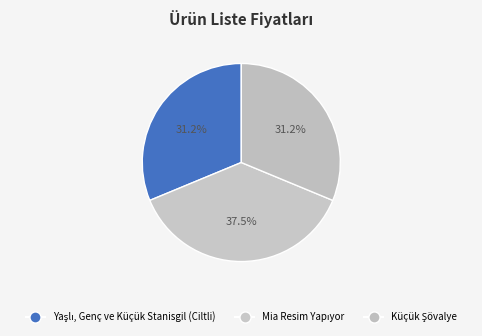

To the nearest percent, what percentage of the pie is Mia Resim Yapıyor?

38%